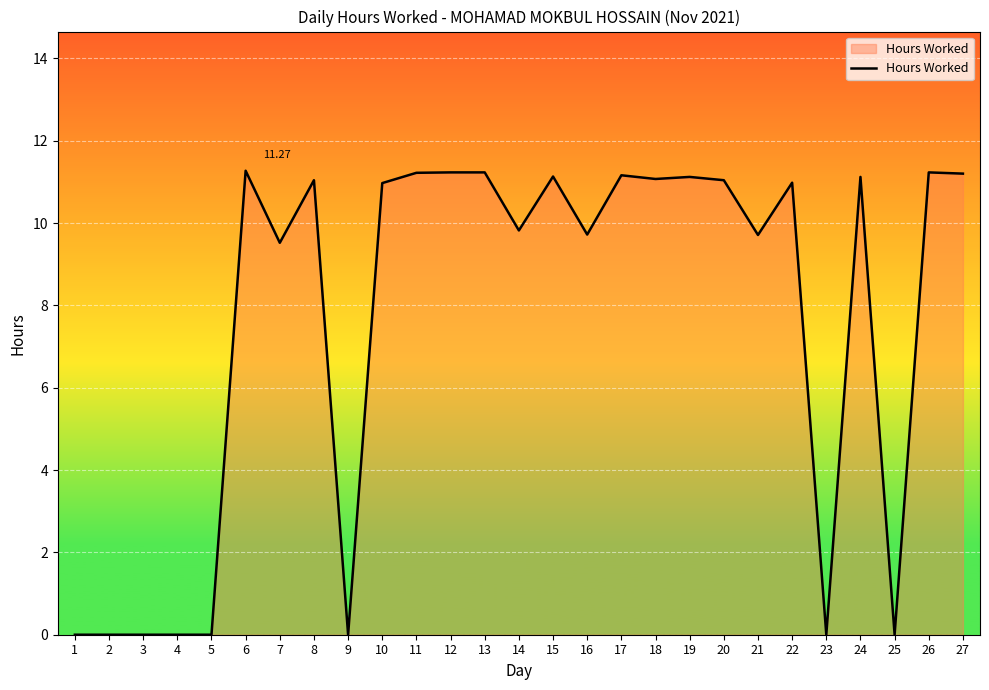

What is the change in value from 15 to 20?

-0.1